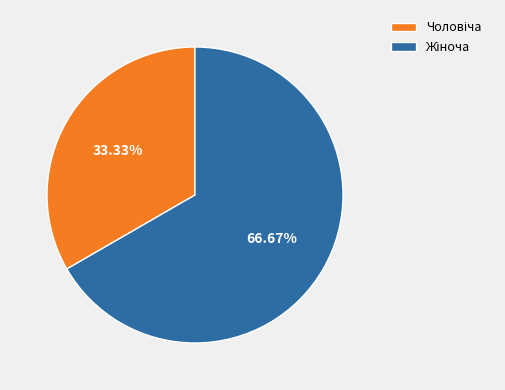

Is there any slice that represents more than half of the pie?

Yes